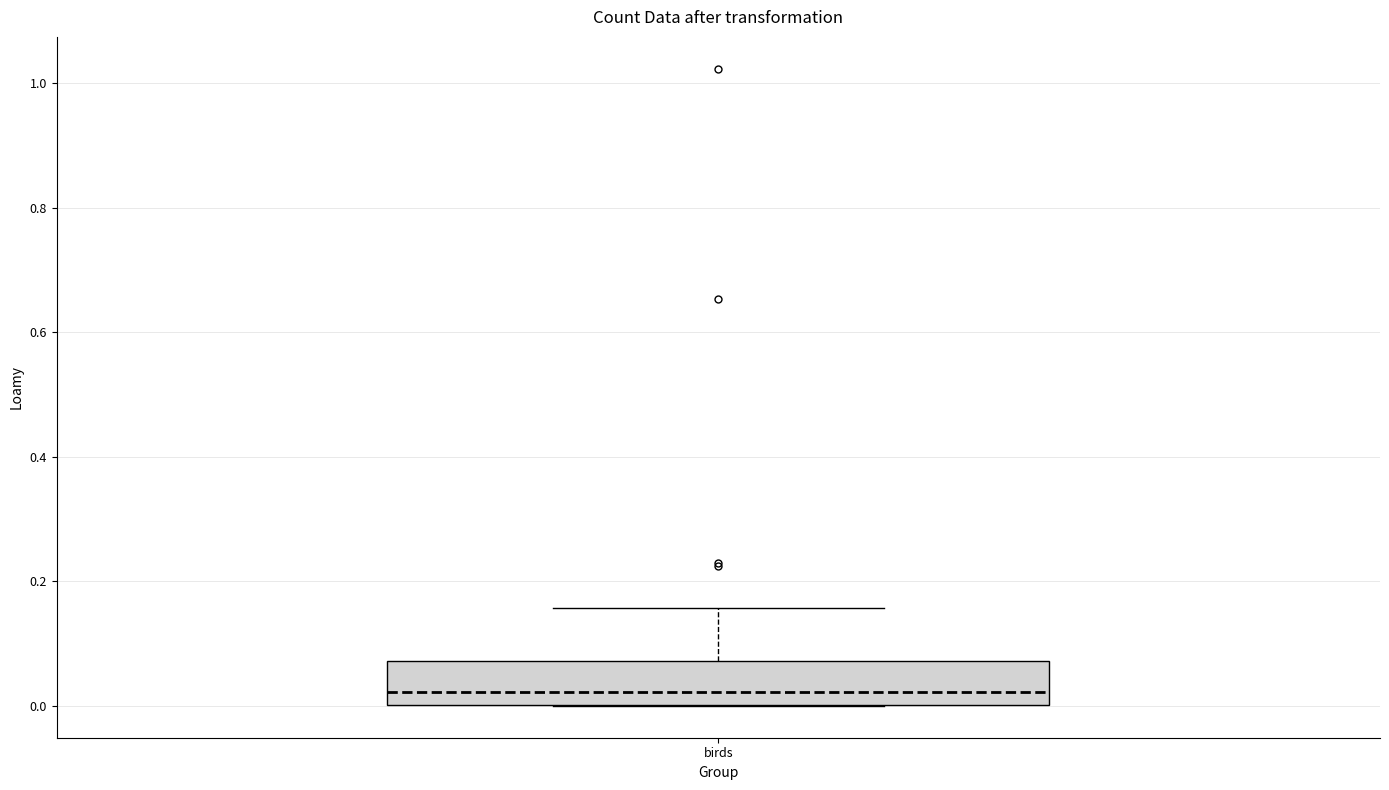

Read this box plot against the y-axis: the position of the median line, the range covered by the box, and the ends of both whiskers. The values are not printed on the chart, so give them approximately, as read against the axis.

median 0.02, box 0.00 to 0.08, whiskers 0.00 to 0.16